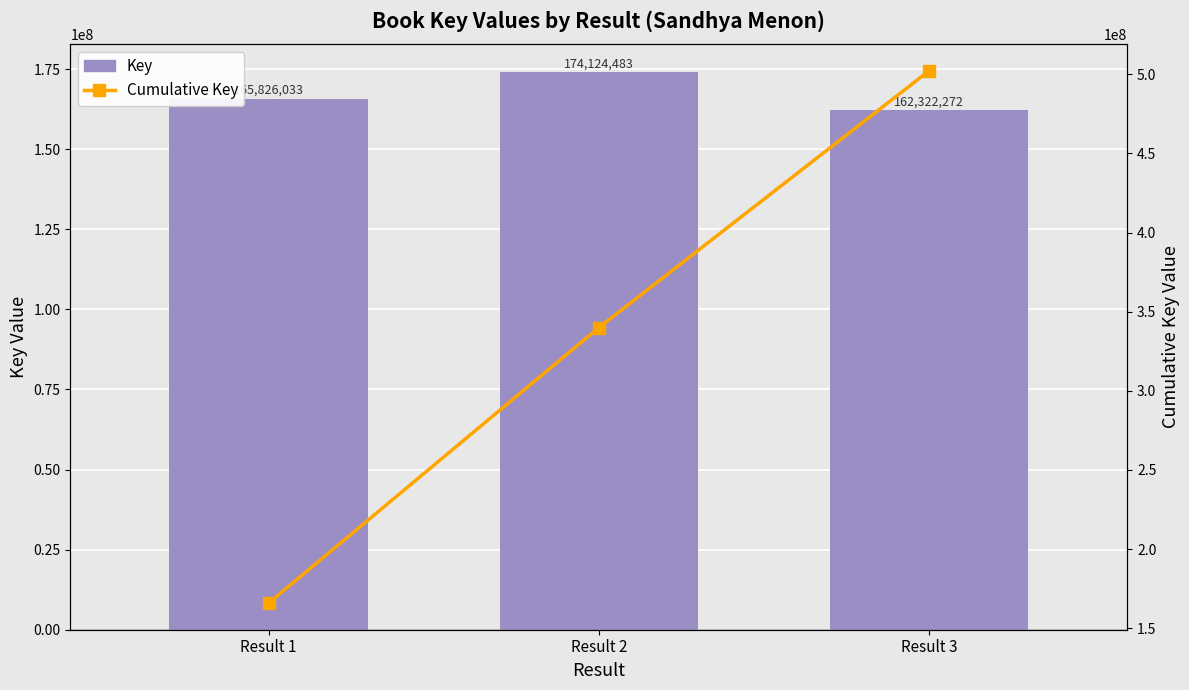

How many series are shown in this chart?

2